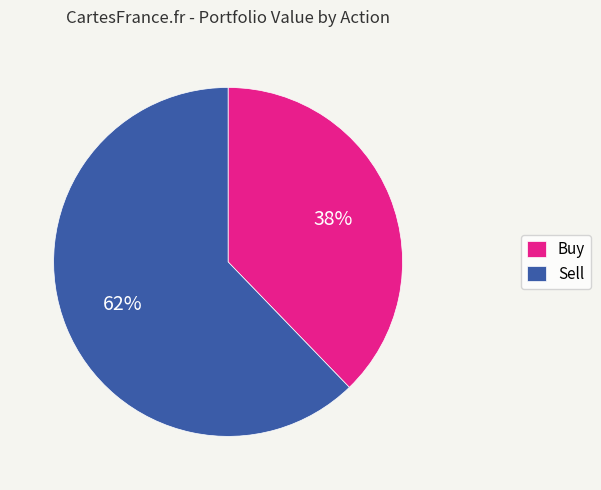

Do Sell and Buy together represent more than half of the pie?

Yes